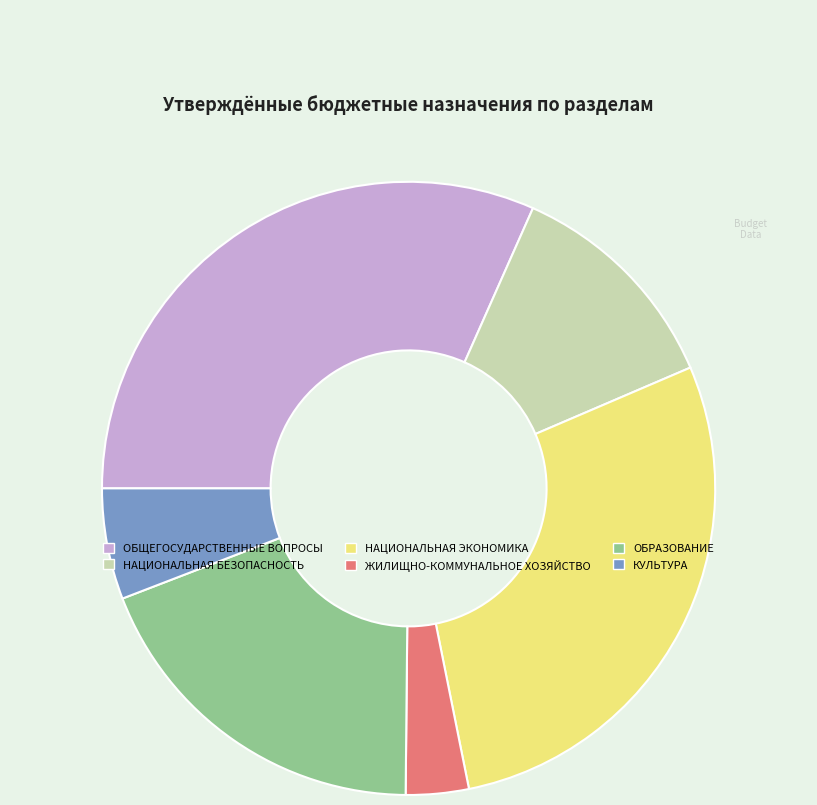

Is it true that ОБРАЗОВАНИЕ is 19% of the pie?

True